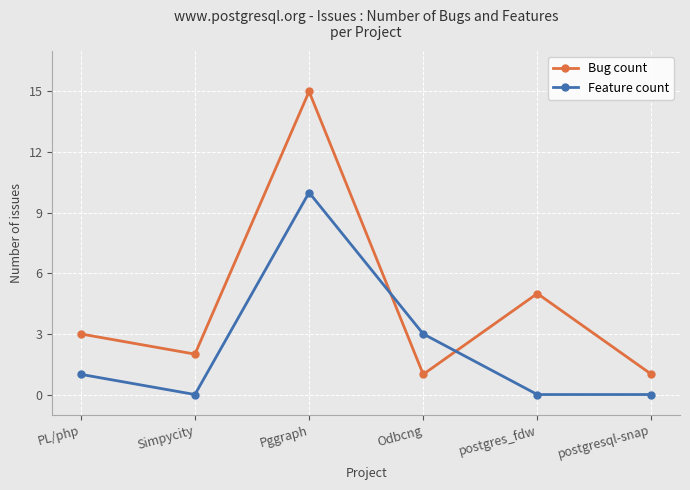

What position from the right is Simpycity?

5